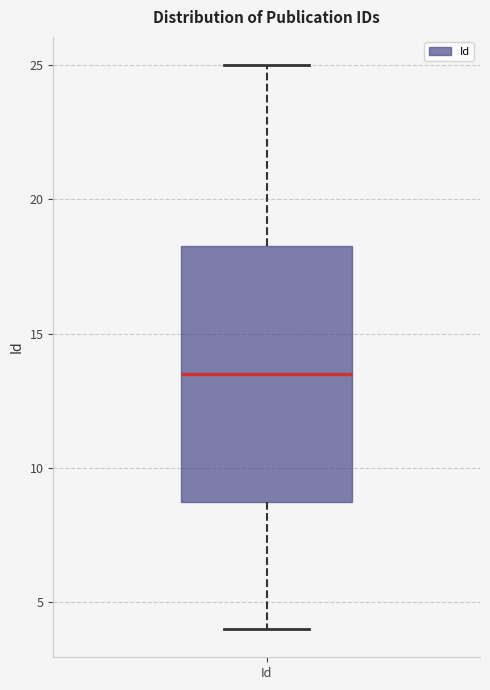

Read this box plot against the y-axis: the position of the median line, the range covered by the box, and the ends of both whiskers. The values are not printed on the chart, so give them approximately, as read against the axis.

median 13.5, box 9.0 to 18.5, whiskers 4.0 to 25.0